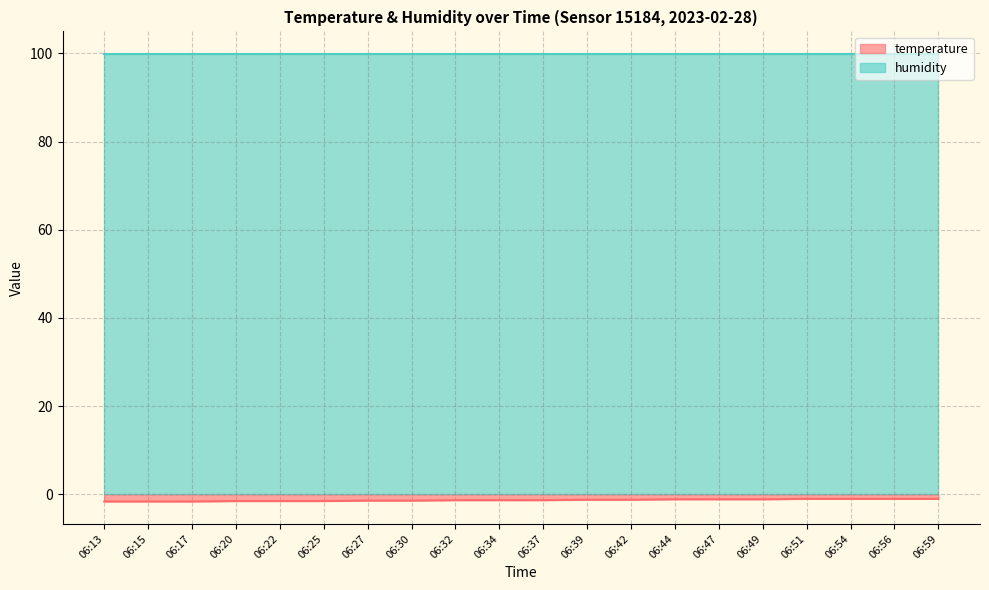

How many data points does each series have?

20